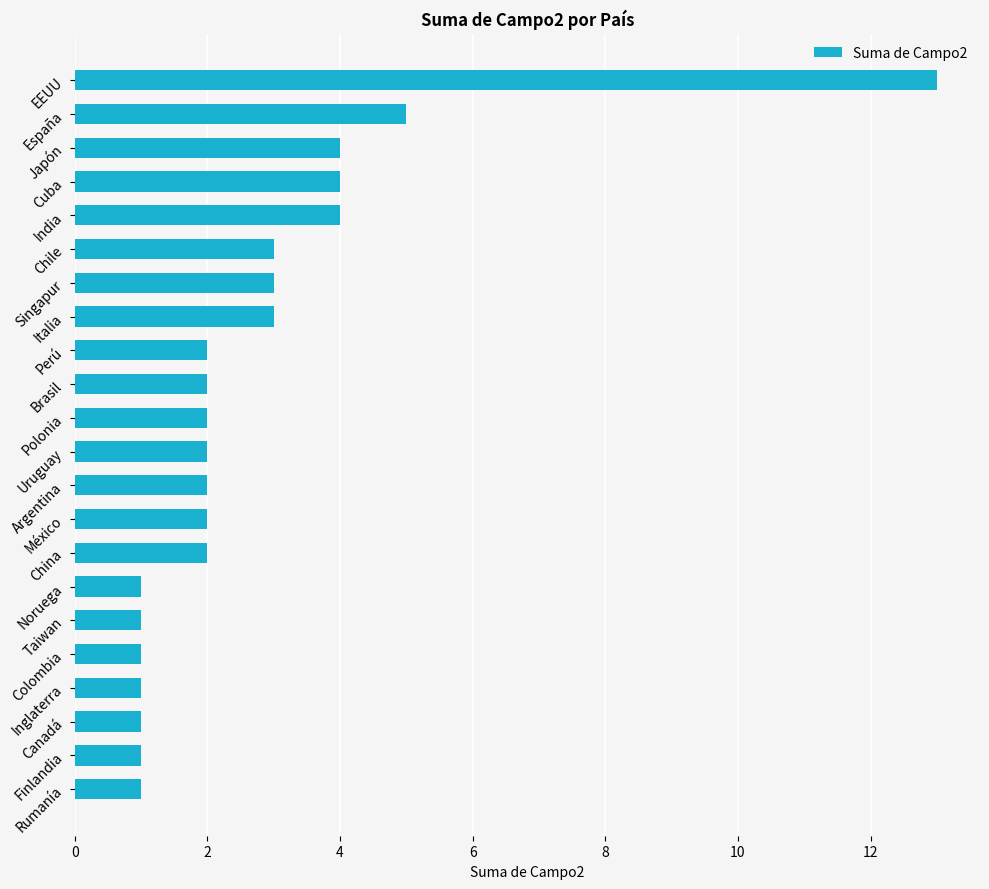

What is the value of the 17th bar from the top?

1